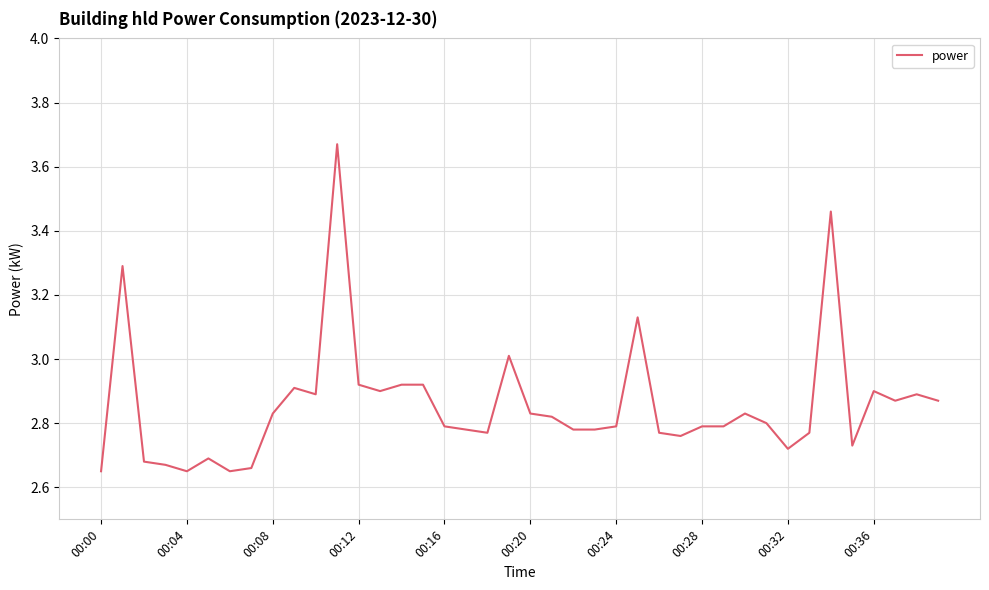

What is the difference between the maximum and minimum values?

1.0